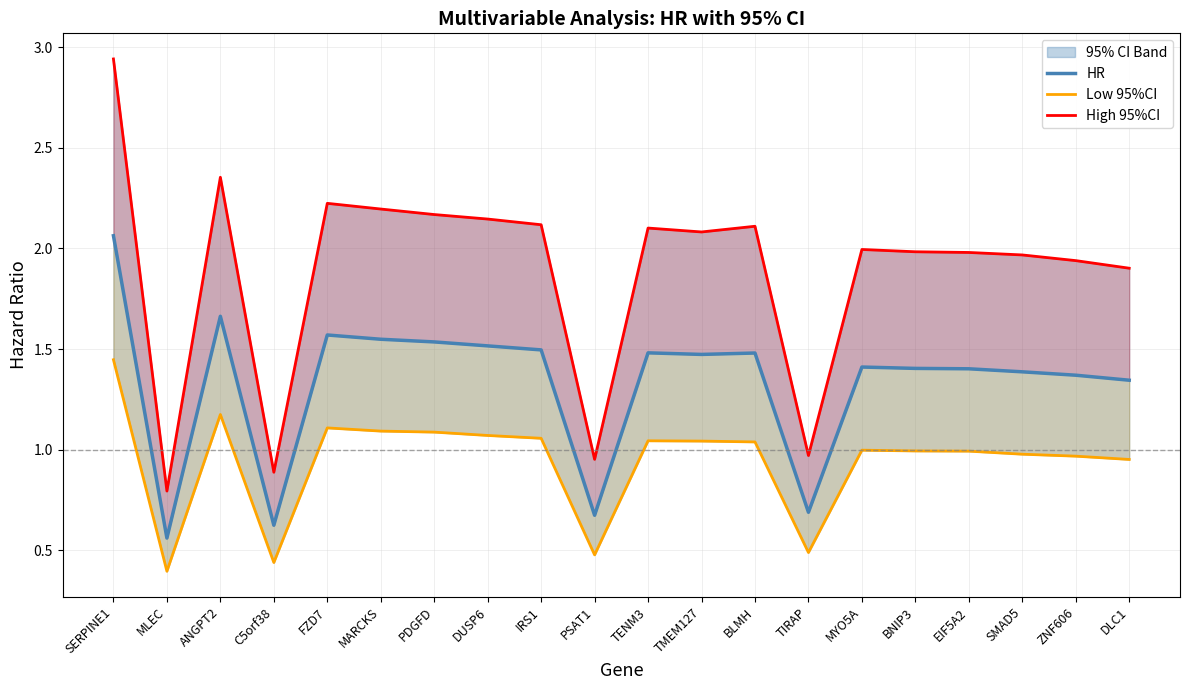

Is it true that Low 95%CI equals 1.2 at ANGPT2?

True